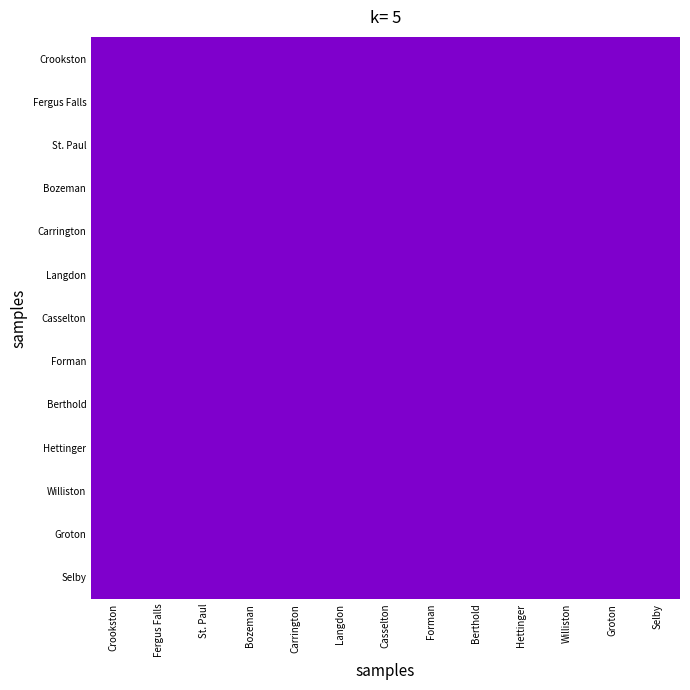

List the series in order of their peak value, lowest first.

Carrington, Langdon, Casselton, Forman, Berthold, Hettinger, Williston, Groton, Selby, Crookston, Fergus Falls, St. Paul, Bozeman